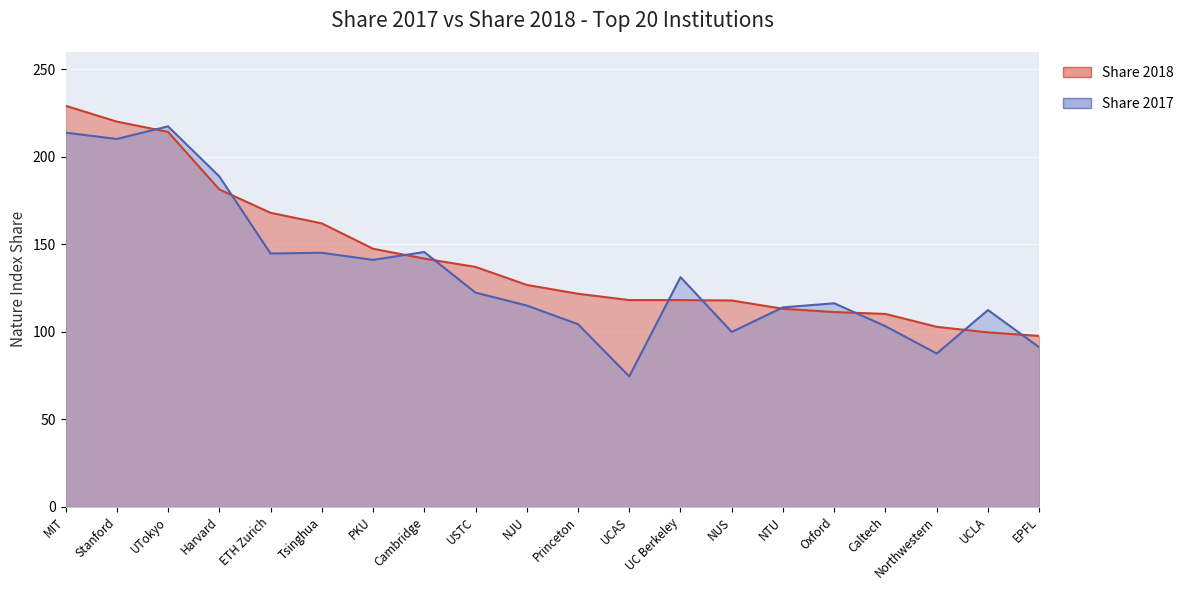

Which series has the widest spread of values?

Share 2017